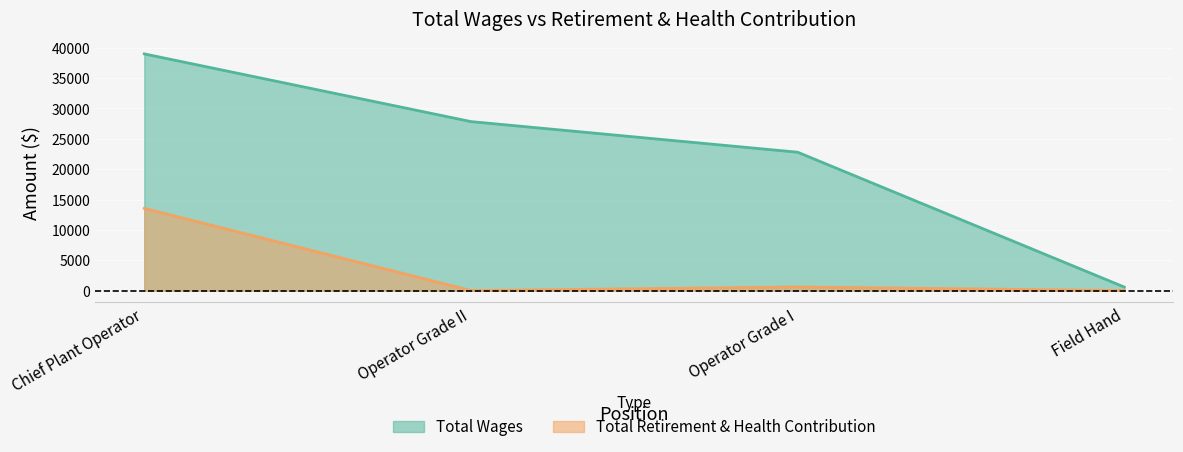

True or false: Total Retirement & Health Contribution and Total Wages intersect in this chart.

False